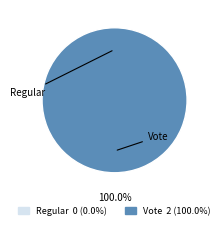

What is the change in value from tx_hash_0 to tx_hash_1?

+2